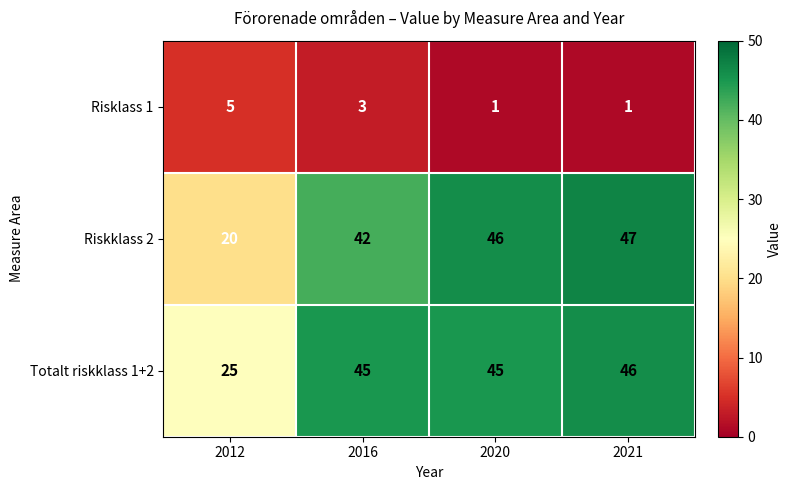

Is it true that Totalt riskklass 1+2 equals 46 at 2021?

True